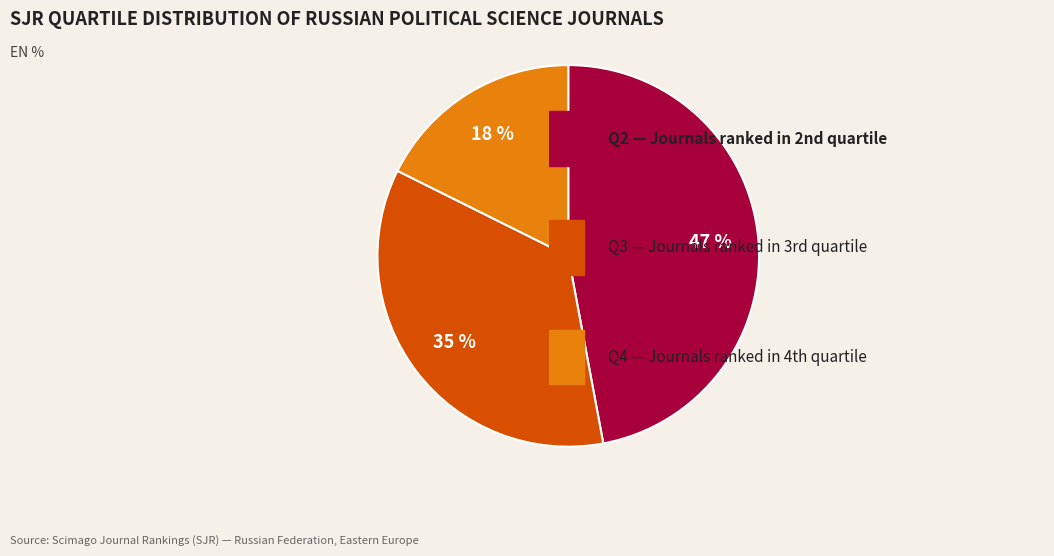

Does any single category account for the majority?

No